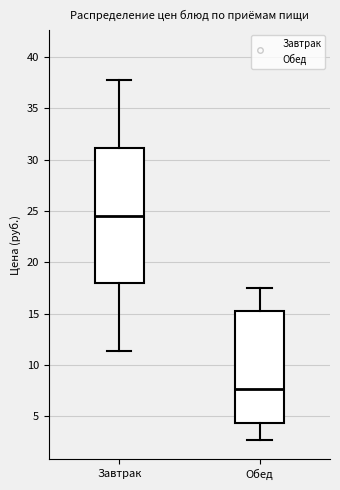

Which box's median line is the highest?

Завтрак